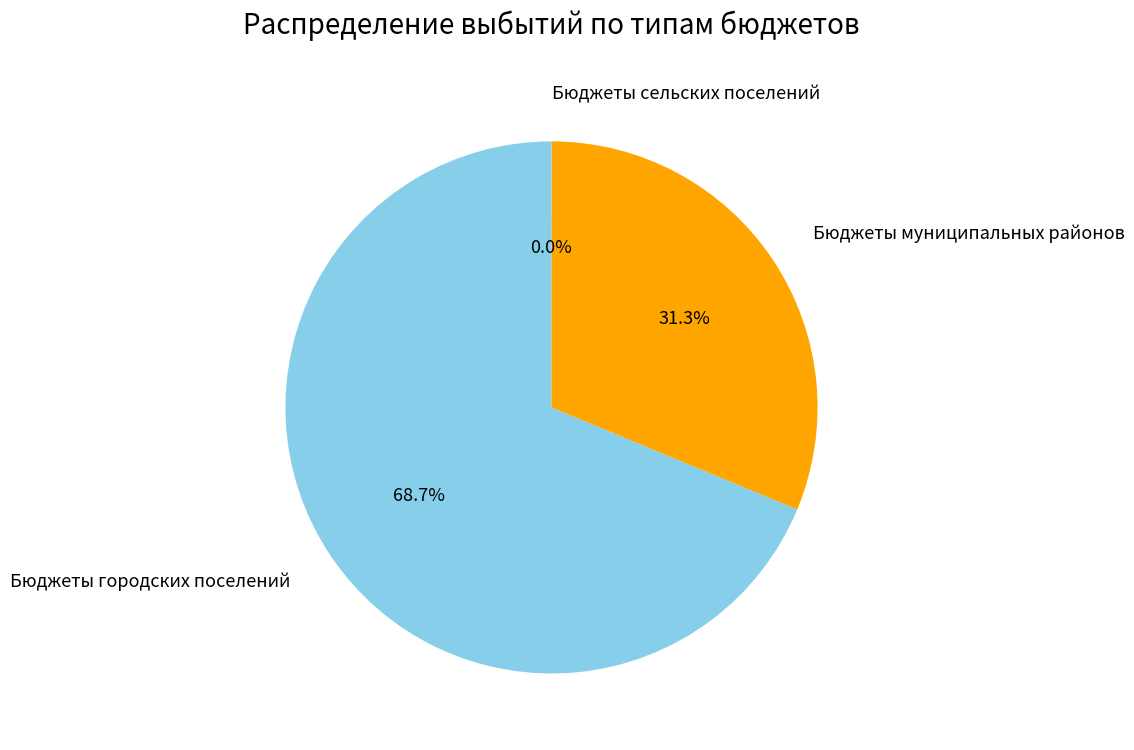

Is there any slice that represents more than half of the pie?

Yes